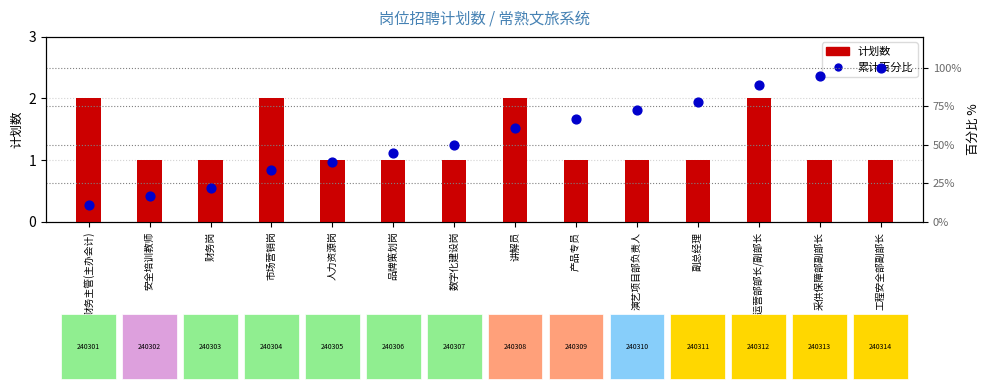

Which series has the largest total across all categories?

累计百分比